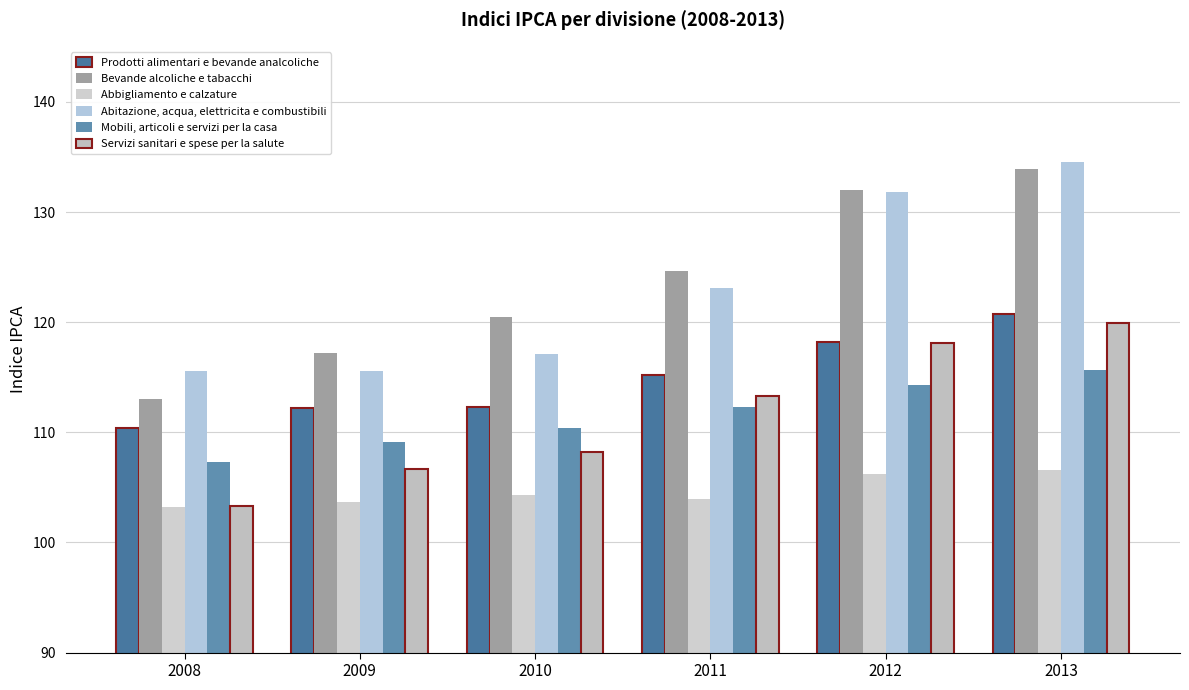

At which category is the sum across all series the highest?

2013